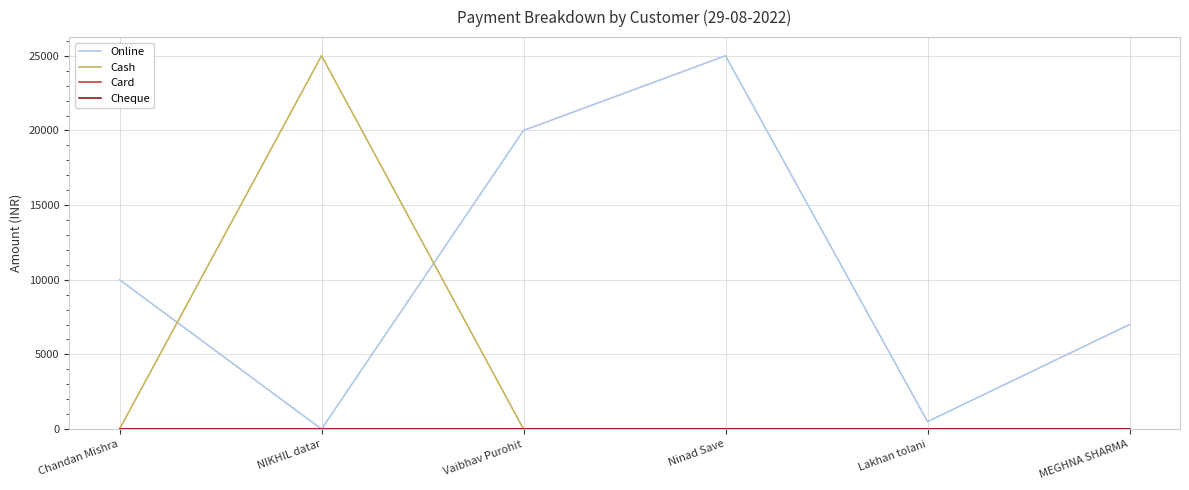

True or false: Cheque and Cash intersect in this chart.

False